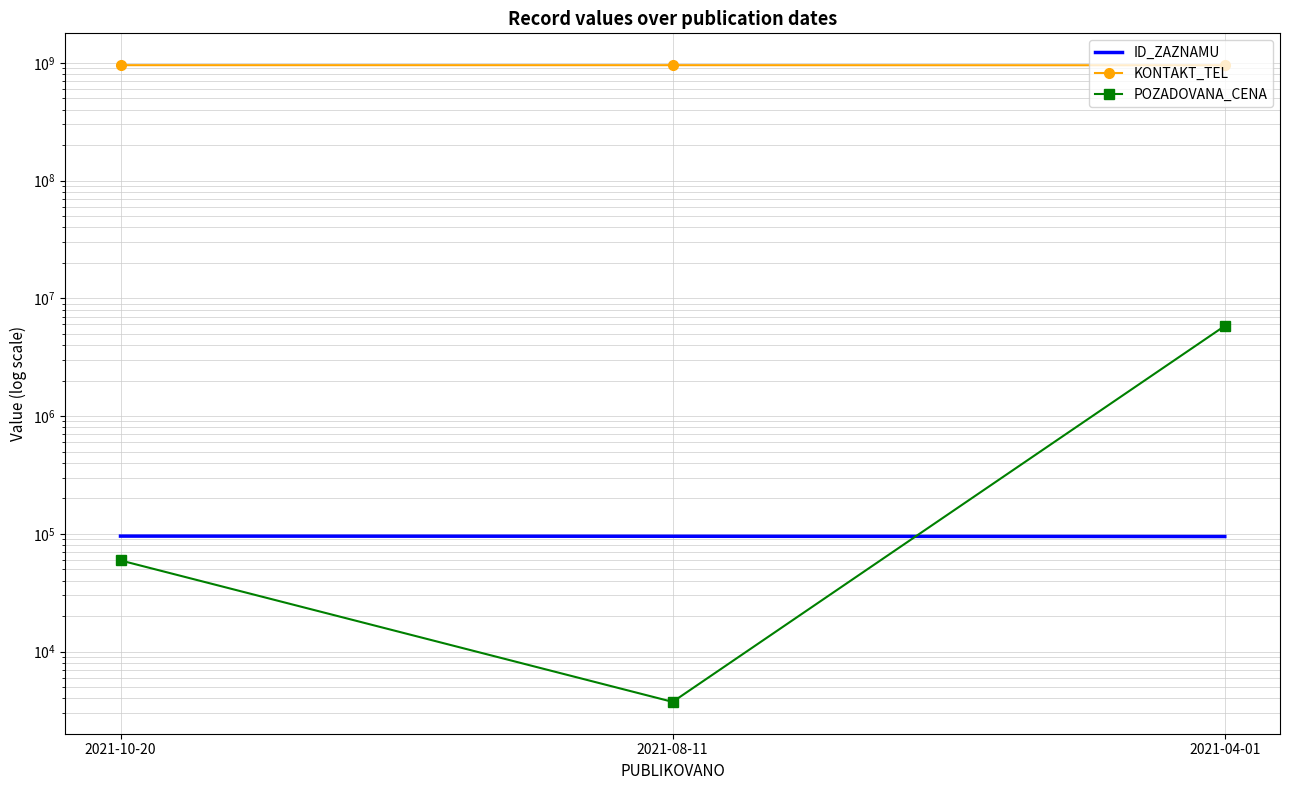

Count the number of data series in this chart.

3